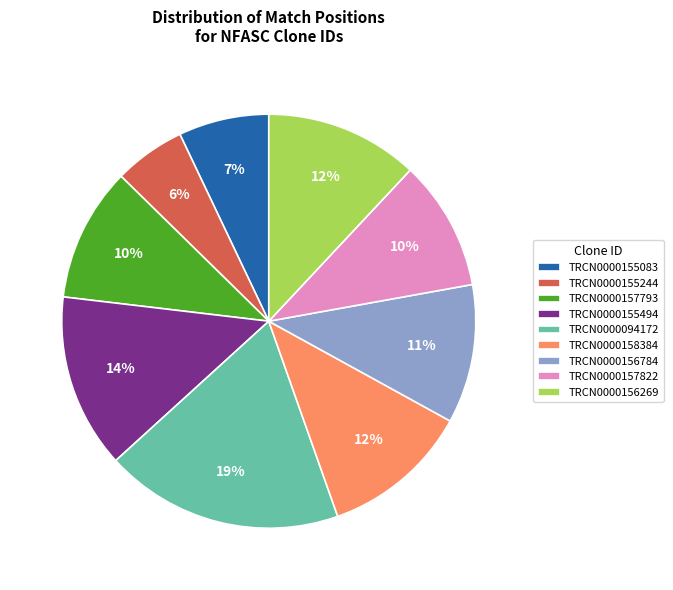

To the nearest percent, what is the combined percentage of TRCN0000156784 and TRCN0000157793?

21%